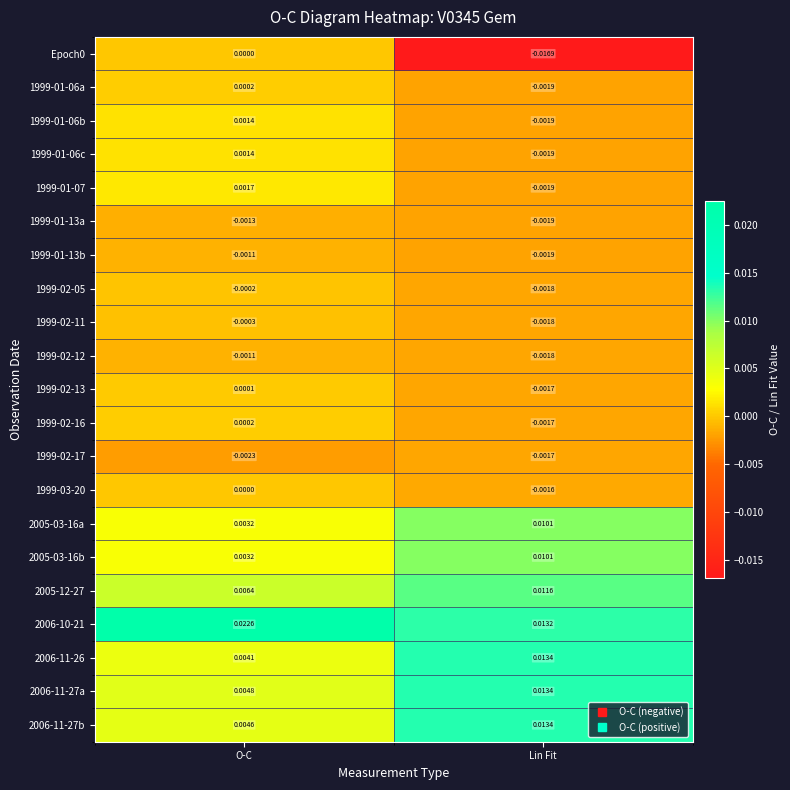

Is the value of Epoch0 at Lin Fit greater than the value of 1999-01-06a at Lin Fit?

No